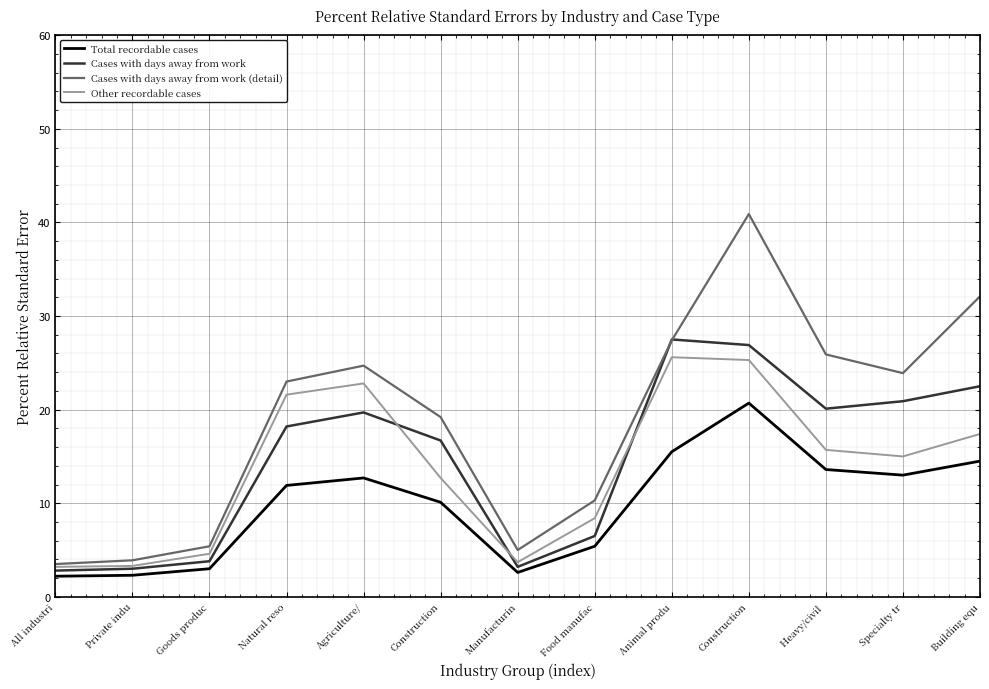

Is the value of Total recordable cases at Heavy/civil  greater than the value of Cases with days away from work (detail) at Building equ?

No